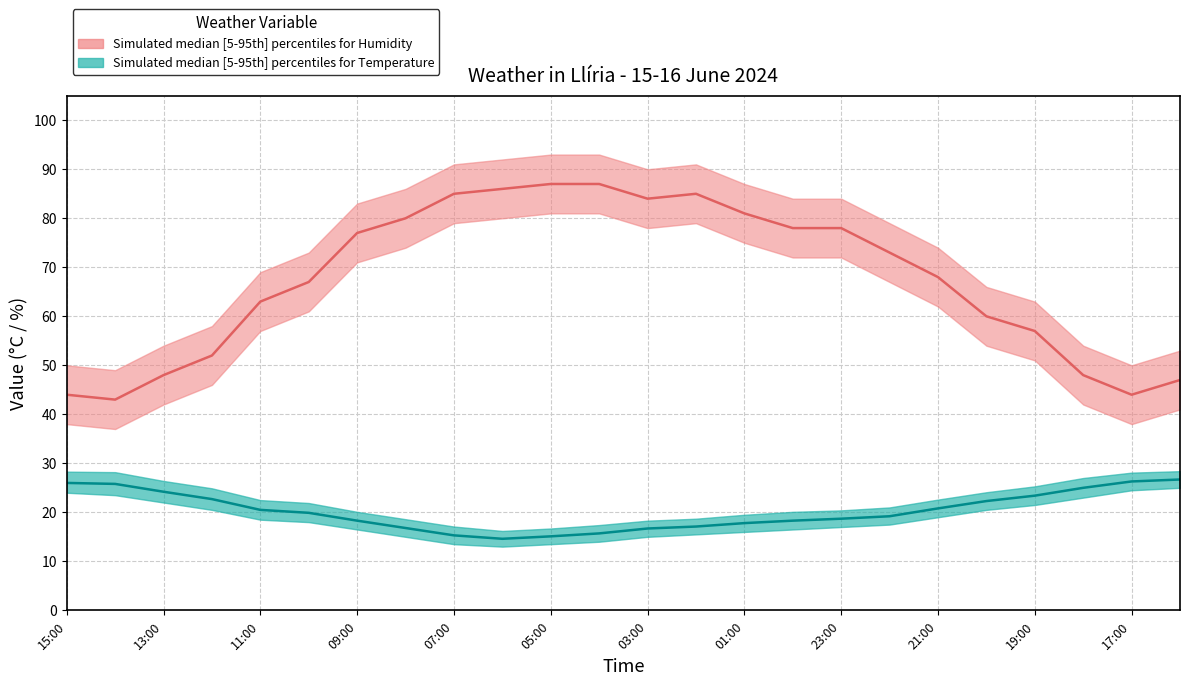

What is the sum of all Humidity median values?

1622.0